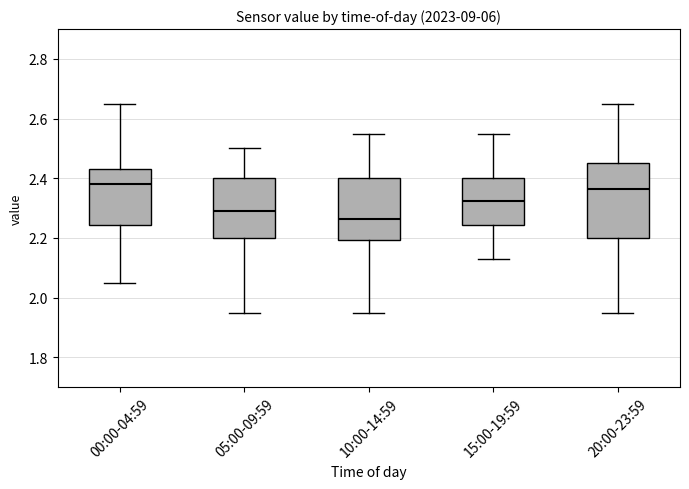

Where is the lower edge of the box for 20:00-23:59 on the y-axis? The values are not printed on the chart, so give them approximately, as read against the axis.

2.20